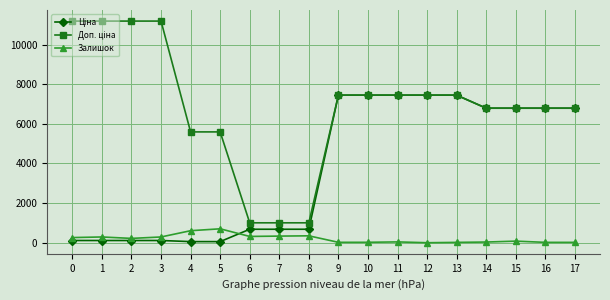

The value of Залишок at 5 is 702.0. True or false?

True